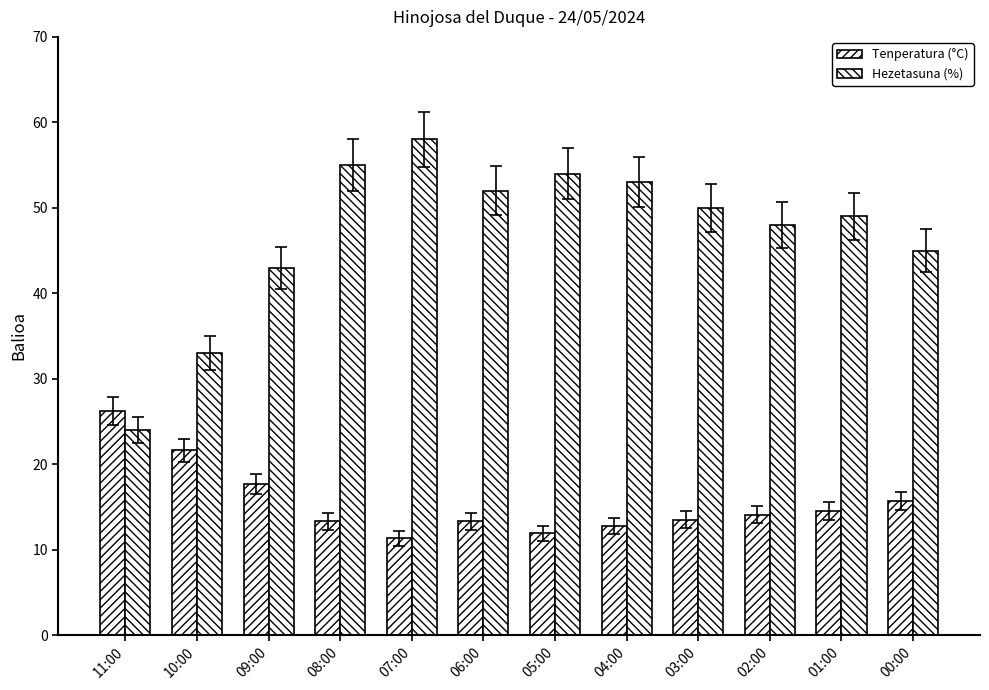

True or false: Hezetasuna (%) has a value of 66.2 at 00:00.

False